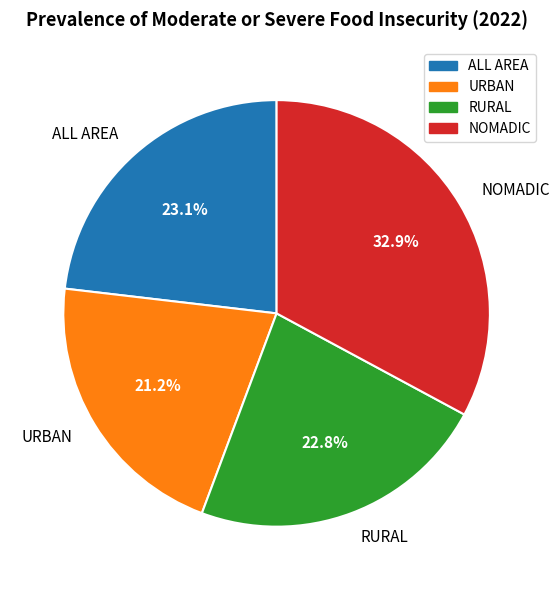

What percentage is the NOMADIC slice, to the nearest percent?

33%